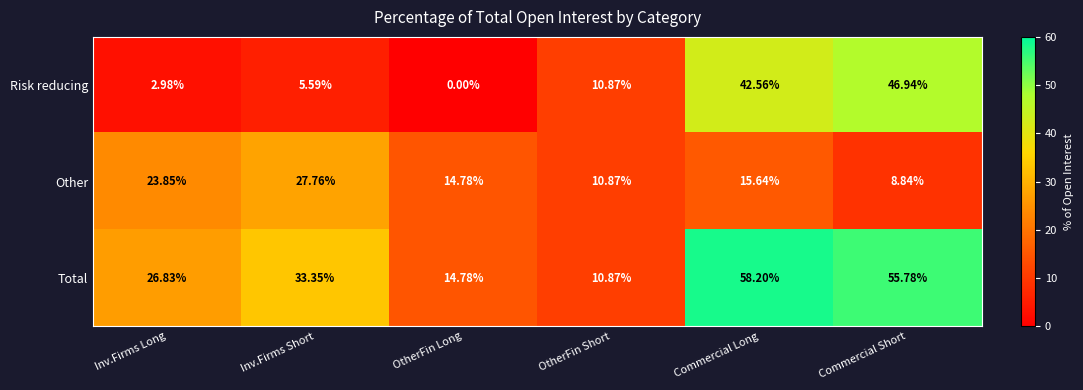

At which label does Other reach its minimum?

Commercial Short